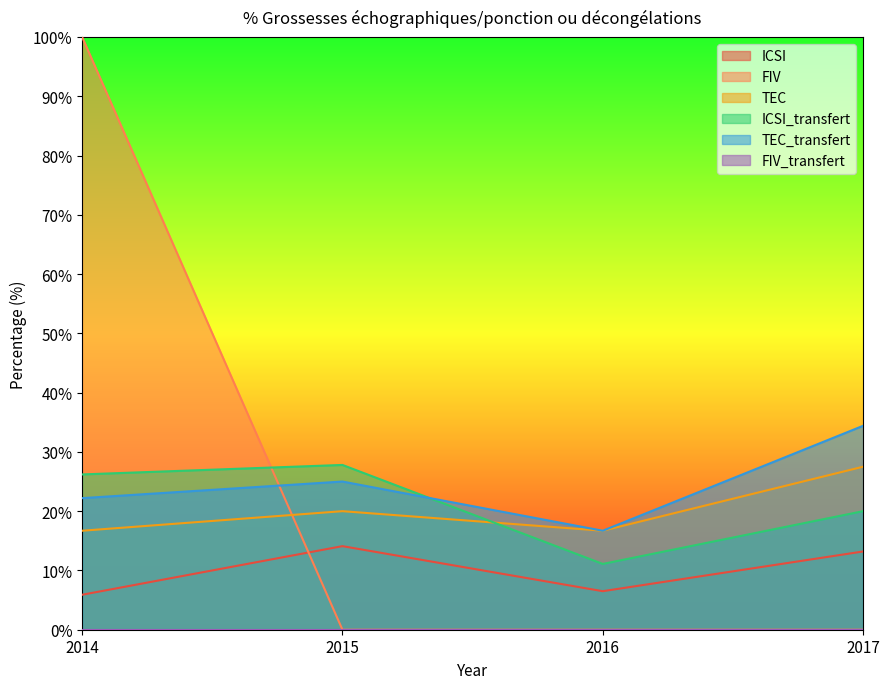

Reading right to left, what are all the values shown in this chart?

ICSI: 2017=13.2	2016=6.5	2015=14.1	2014=5.9
FIV: 2017=0.0	2016=0.0	2015=0.0	2014=100.0
TEC: 2017=27.5	2016=16.7	2015=20.0	2014=16.7
ICSI_transfert: 2017=20.0	2016=11.1	2015=27.8	2014=26.2
TEC_transfert: 2017=34.4	2016=16.7	2015=25.0	2014=22.2